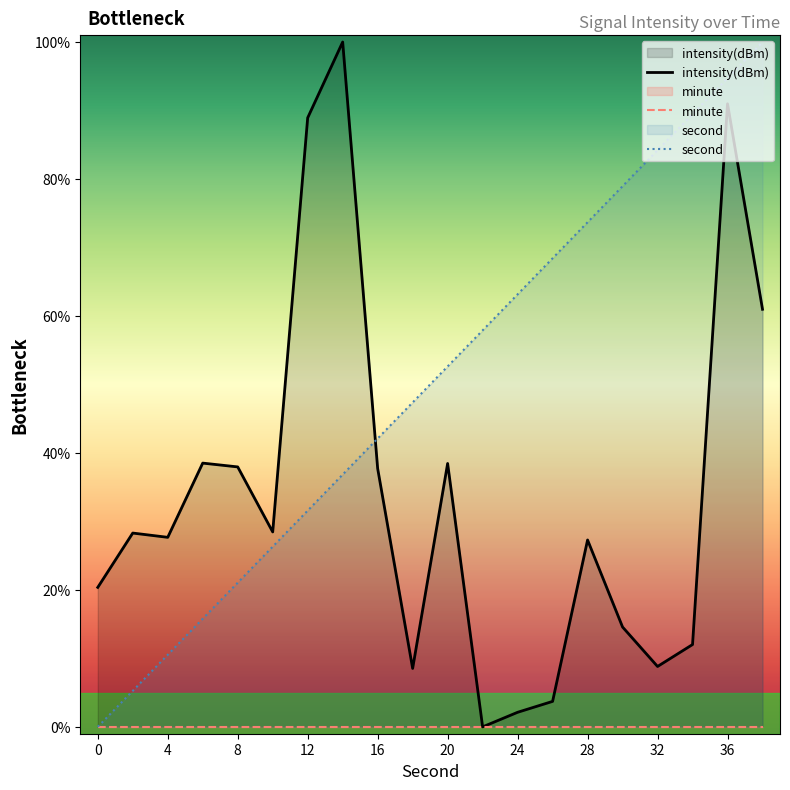

True or false: second and minute cross at least once.

False